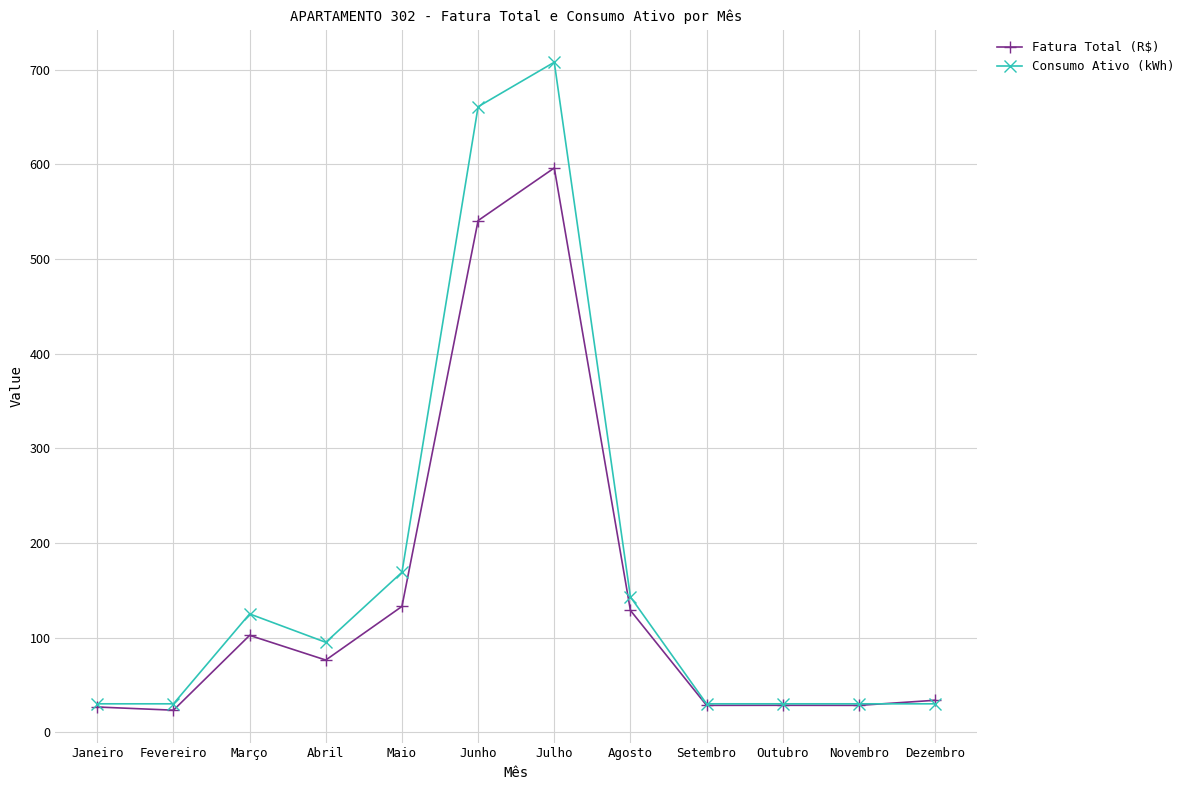

What is the average value of the Consumo Ativo (kWh) series?

173.4